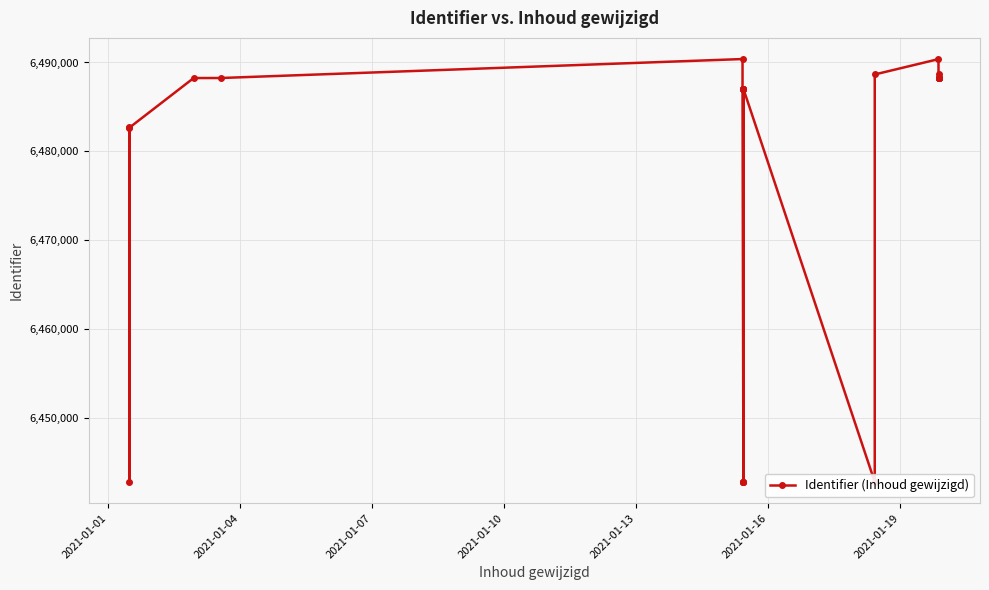

How many lines are shown in the chart?

1